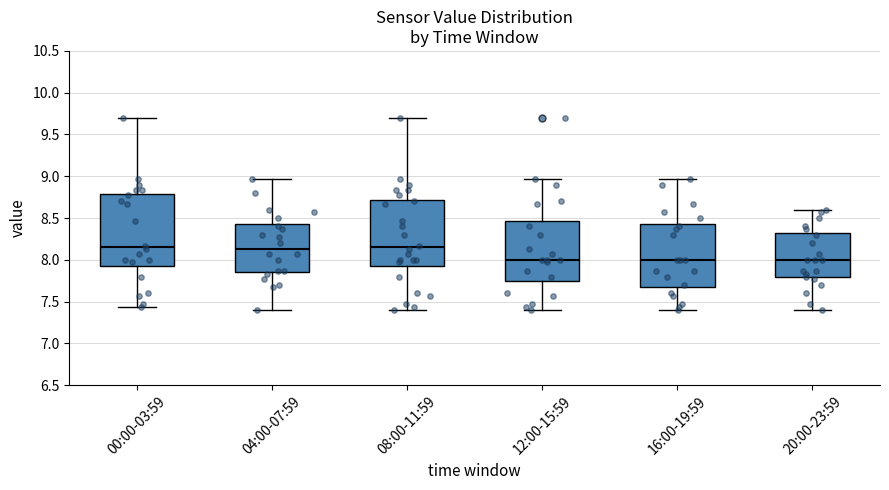

Reading left to right, transcribe this box plot: for each box, give where its median line is, the range the box spans, and where its two whiskers end, as read against the y-axis. The values are not printed on the chart, so give them approximately, as read against the axis.

00:00-03:59: median 8.15, box 7.95 to 8.80, whiskers 7.45 to 9.70
04:00-07:59: median 8.15, box 7.85 to 8.45, whiskers 7.40 to 8.95
08:00-11:59: median 8.15, box 7.95 to 8.70, whiskers 7.40 to 9.70
12:00-15:59: median 8.00, box 7.75 to 8.45, whiskers 7.40 to 8.95
16:00-19:59: median 8.00, box 7.70 to 8.45, whiskers 7.40 to 8.95
20:00-23:59: median 8.00, box 7.80 to 8.30, whiskers 7.40 to 8.60